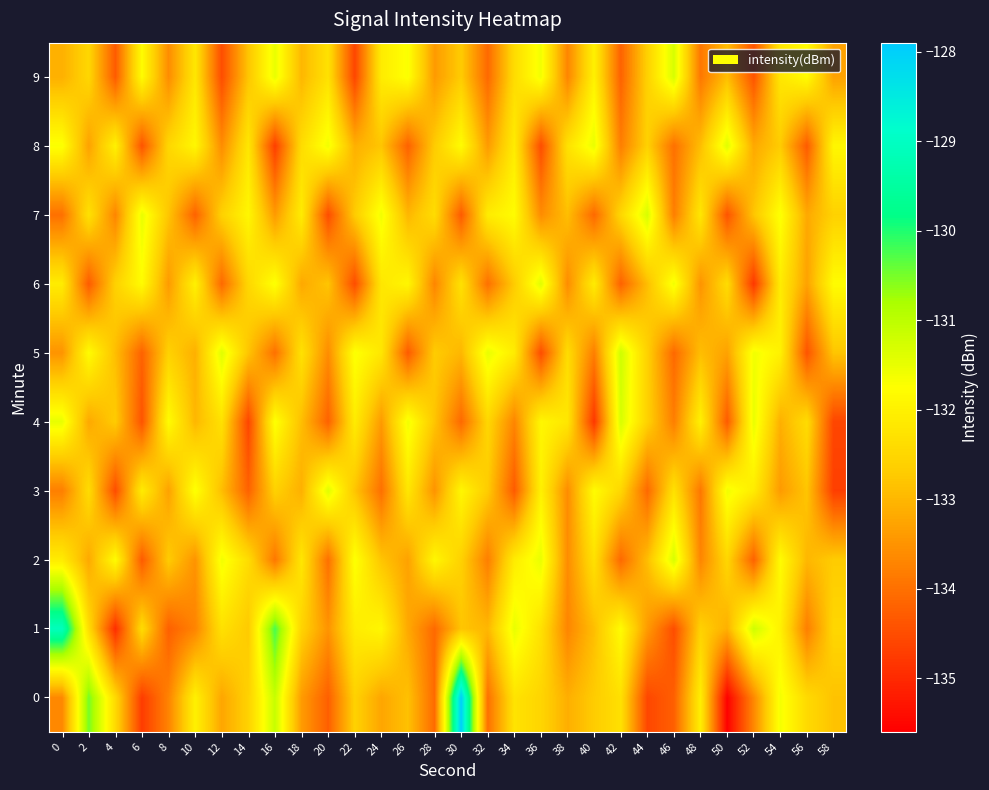

Which has a higher value, 52 or 58?

58